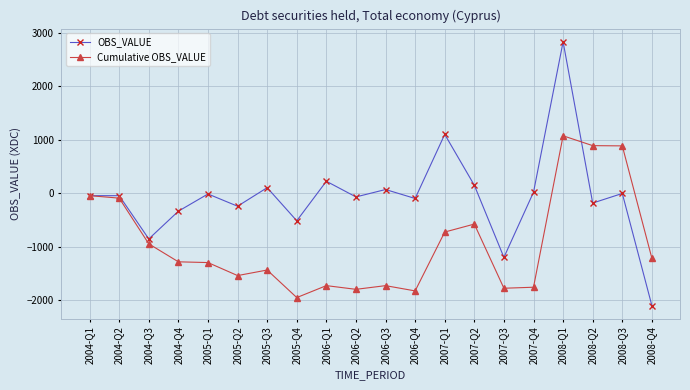

True or false: Cumulative OBS_VALUE has a value of -1727.9 at 2006-Q1.

True